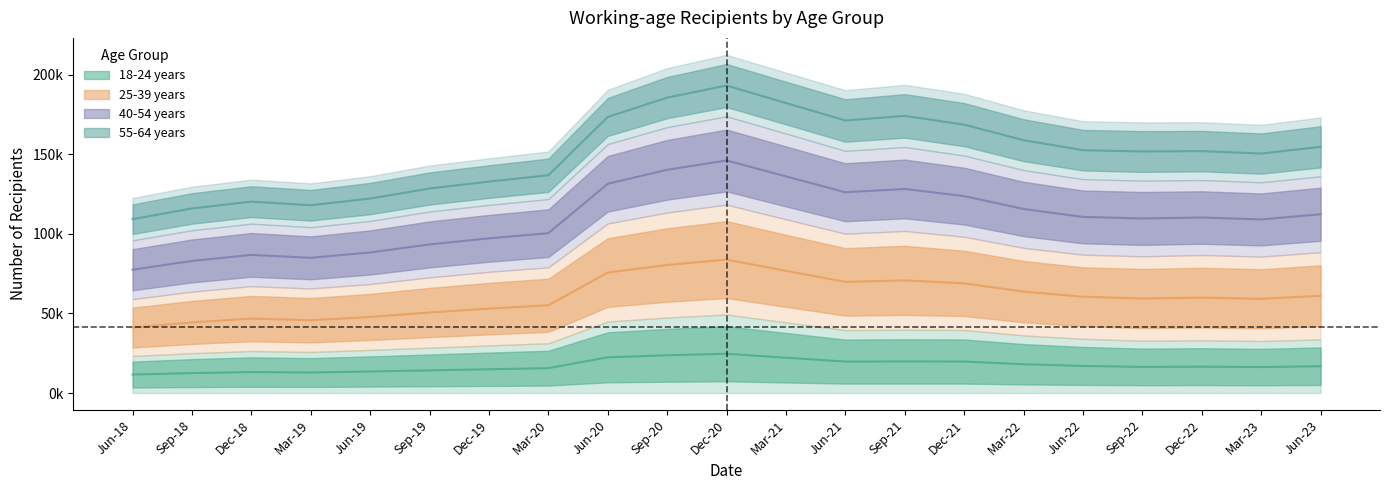

What position from the right is Jun-18?

21